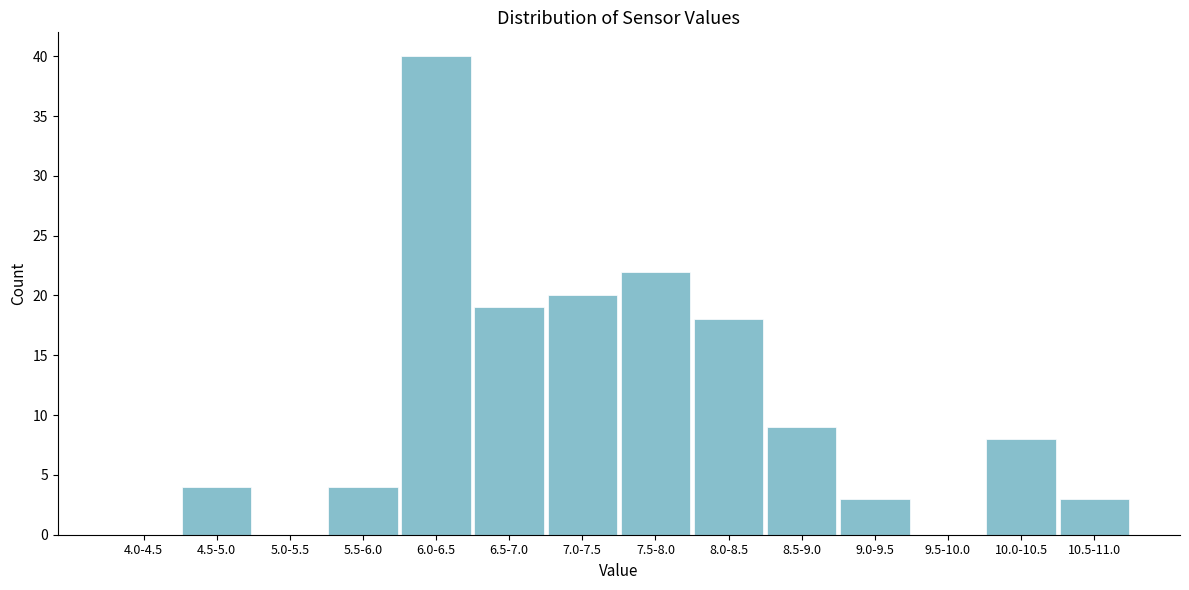

Reading left to right, extract all data points from this chart.

4.0-4.5=0	4.5-5.0=4	5.0-5.5=0	5.5-6.0=4	6.0-6.5=40	6.5-7.0=19	7.0-7.5=20	7.5-8.0=22	8.0-8.5=18	8.5-9.0=9	9.0-9.5=3	9.5-10.0=0	10.0-10.5=8	10.5-11.0=3